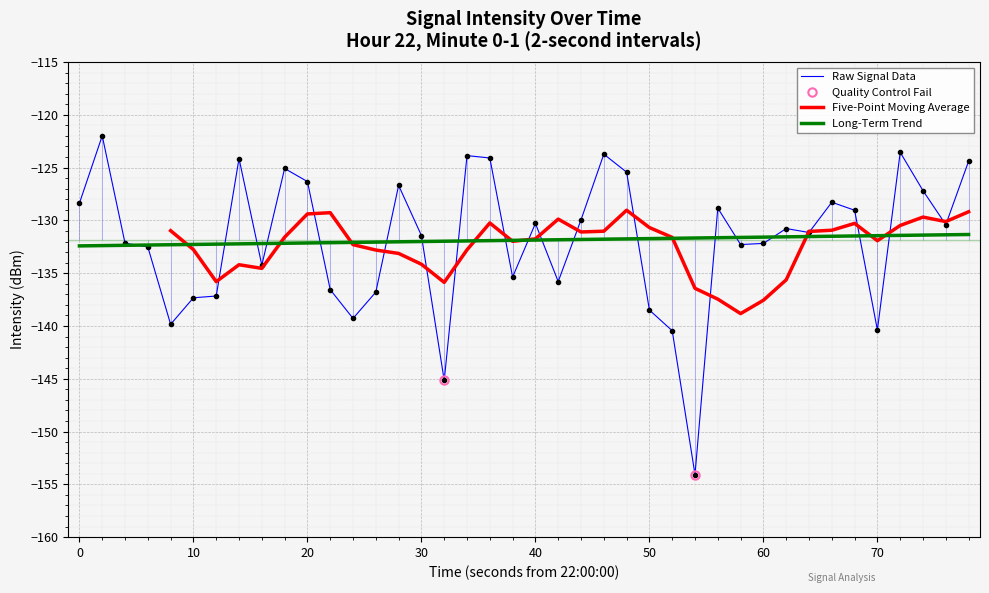

How many data points does each series have?

40